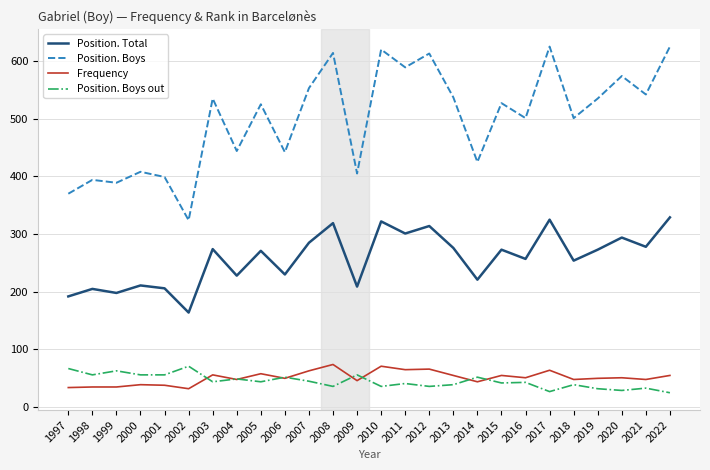

What is the total value across all series at 2011?

996